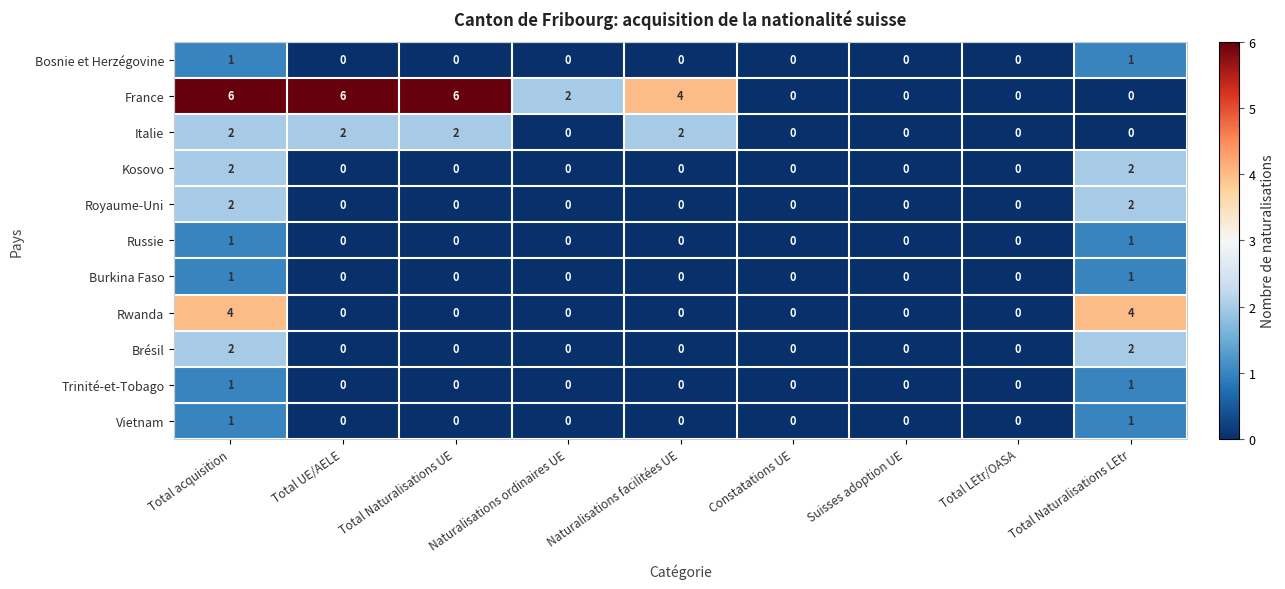

Count the number of data series in this chart.

11